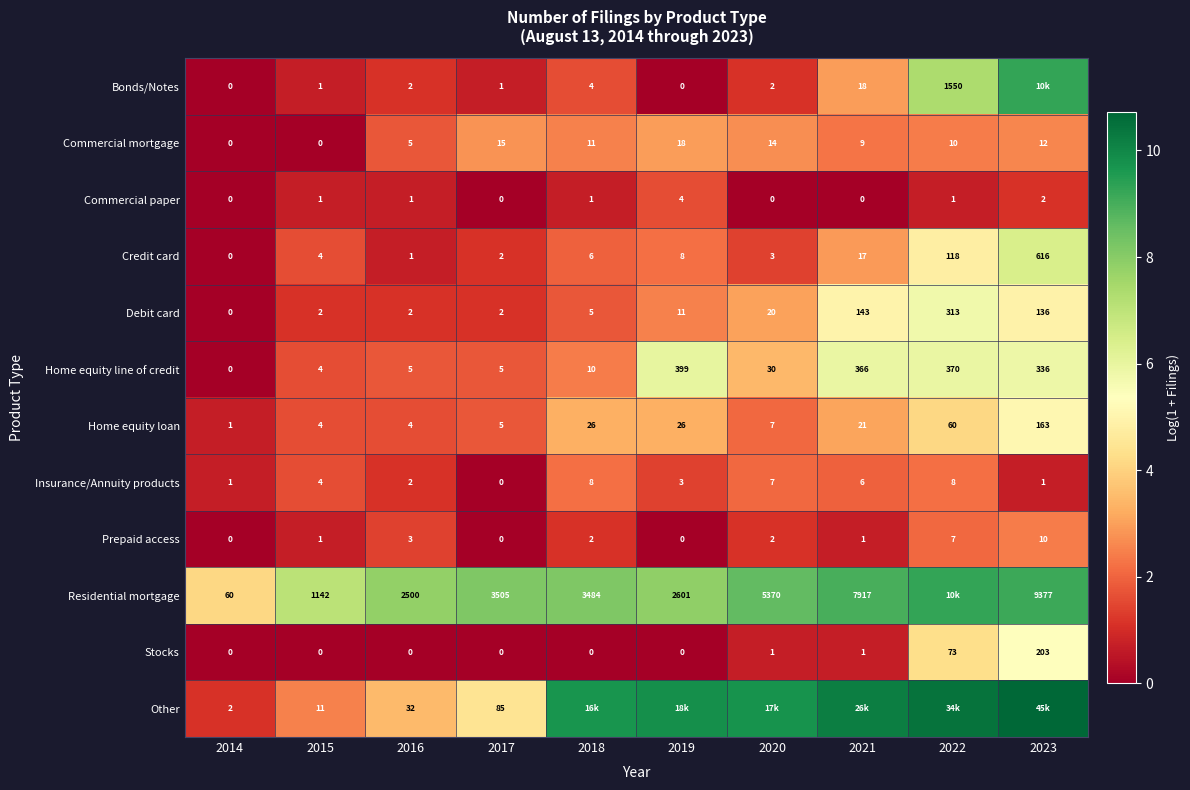

What is the spread (max minus min) of values at 2019?

9.8